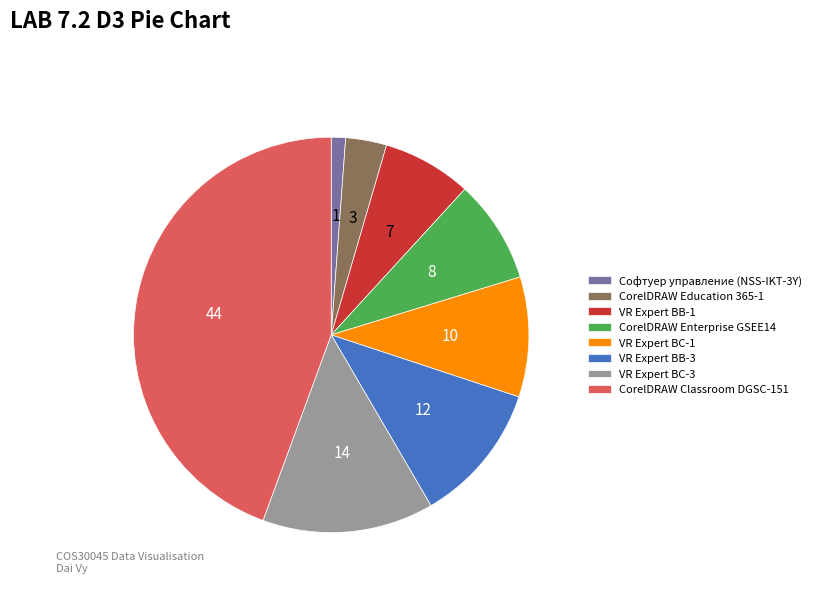

Which category has the biggest portion of the pie?

CorelDRAW Classroom DGSC-151